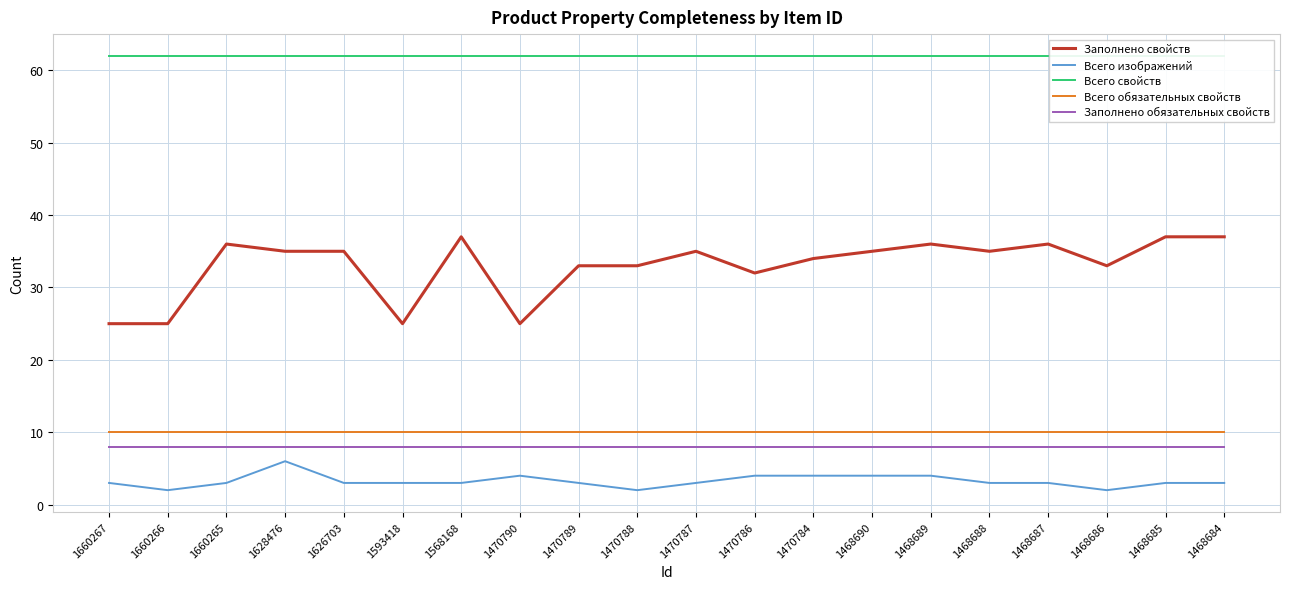

At how many categories does at least one series exceed 31?

20